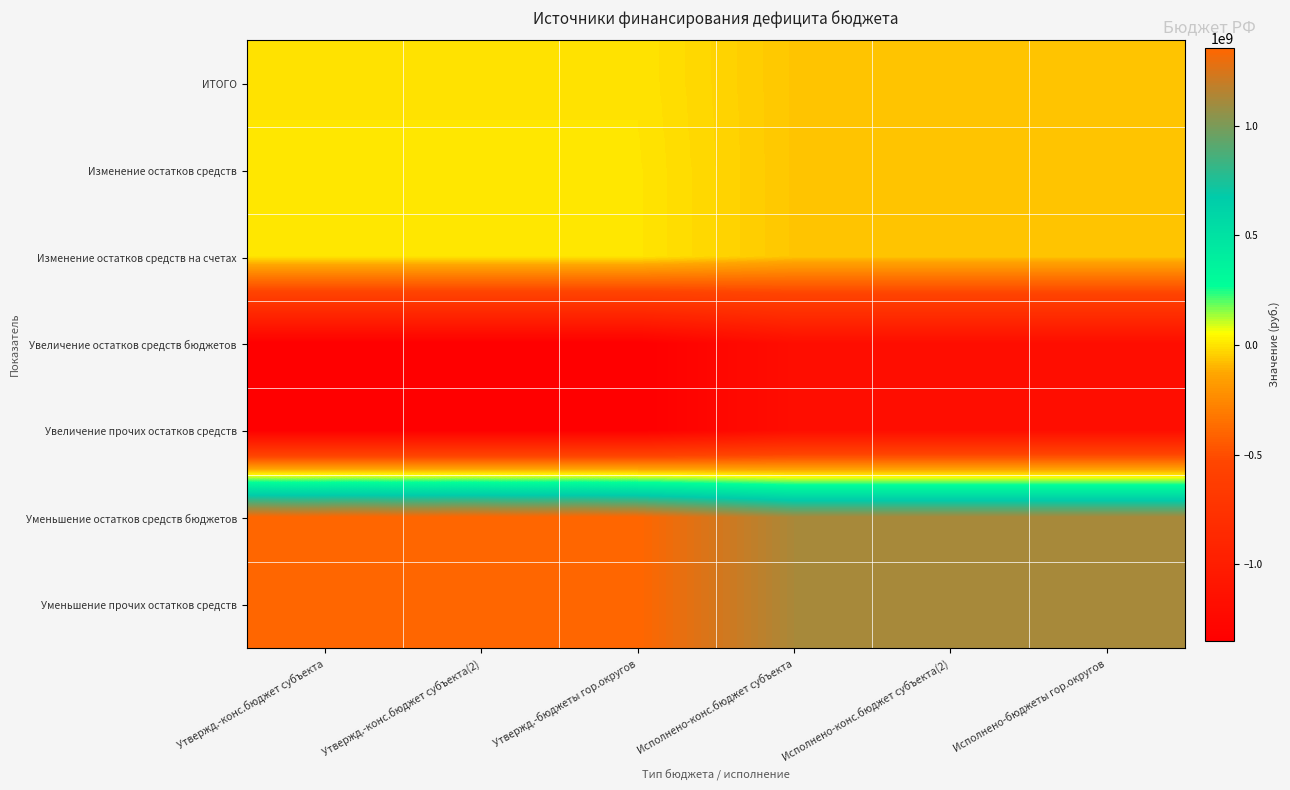

Reading right to left, what are all the values shown in this chart?

ИТОГО: Исполнено-бюджеты гор.округов=-63159708.9	Исполнено-конс.бюджет субъекта(2)=-63159708.9	Исполнено-конс.бюджет субъекта=-63159708.9	Утвержд.-бюджеты гор.округов=509700.0	Утвержд.-конс.бюджет субъекта(2)=509700.0	Утвержд.-конс.бюджет субъекта=509700.0
Изменение остатков средств: Исполнено-бюджеты гор.округов=-63159708.9	Исполнено-конс.бюджет субъекта(2)=-63159708.9	Исполнено-конс.бюджет субъекта=-63159708.9	Утвержд.-бюджеты гор.округов=4237700.0	Утвержд.-конс.бюджет субъекта(2)=4237700.0	Утвержд.-конс.бюджет субъекта=4237700.0
Изменение остатков средств на счетах: Исполнено-бюджеты гор.округов=-63159708.9	Исполнено-конс.бюджет субъекта(2)=-63159708.9	Исполнено-конс.бюджет субъекта=-63159708.9	Утвержд.-бюджеты гор.округов=4237700.0	Утвержд.-конс.бюджет субъекта(2)=4237700.0	Утвержд.-конс.бюджет субъекта=4237700.0
Увеличение остатков средств бюджетов: Исполнено-бюджеты гор.округов=-1183535197.2	Исполнено-конс.бюджет субъекта(2)=-1183535197.2	Исполнено-конс.бюджет субъекта=-1183535197.2	Утвержд.-бюджеты гор.округов=-1348579508.8	Утвержд.-конс.бюджет субъекта(2)=-1348579508.8	Утвержд.-конс.бюджет субъекта=-1348579508.8
Увеличение прочих остатков средств: Исполнено-бюджеты гор.округов=-1183535197.2	Исполнено-конс.бюджет субъекта(2)=-1183535197.2	Исполнено-конс.бюджет субъекта=-1183535197.2	Утвержд.-бюджеты гор.округов=-1348579508.8	Утвержд.-конс.бюджет субъекта(2)=-1348579508.8	Утвержд.-конс.бюджет субъекта=-1348579508.8
Уменьшение остатков средств бюджетов: Исполнено-бюджеты гор.округов=1120375488.4	Исполнено-конс.бюджет субъекта(2)=1120375488.4	Исполнено-конс.бюджет субъекта=1120375488.4	Утвержд.-бюджеты гор.округов=1352817208.8	Утвержд.-конс.бюджет субъекта(2)=1352817208.8	Утвержд.-конс.бюджет субъекта=1352817208.8
Уменьшение прочих остатков средств: Исполнено-бюджеты гор.округов=1120375488.4	Исполнено-конс.бюджет субъекта(2)=1120375488.4	Исполнено-конс.бюджет субъекта=1120375488.4	Утвержд.-бюджеты гор.округов=1352817208.8	Утвержд.-конс.бюджет субъекта(2)=1352817208.8	Утвержд.-конс.бюджет субъекта=1352817208.8